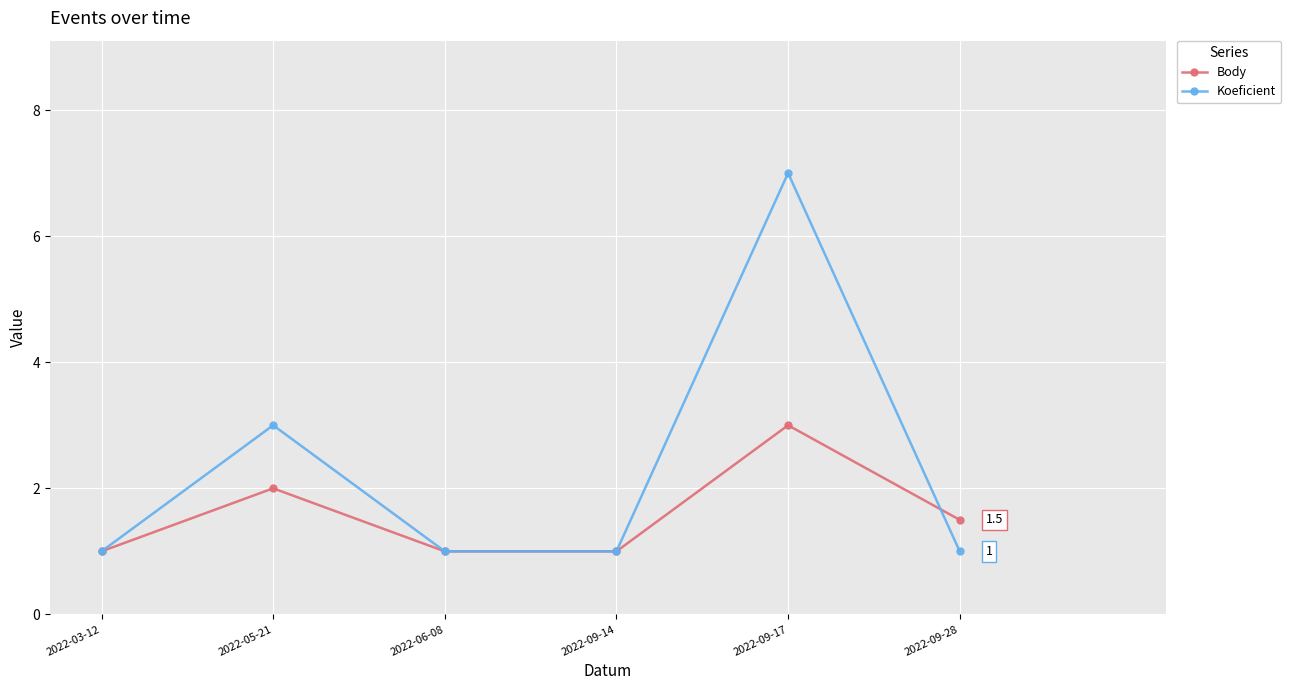

Reading right to left, extract all data points from this chart.

Body: 2022-09-28=1.5	2022-09-17=3.0	2022-09-14=1.0	2022-06-08=1.0	2022-05-21=2.0	2022-03-12=1.0
Koeficient: 2022-09-28=1.0	2022-09-17=7.0	2022-09-14=1.0	2022-06-08=1.0	2022-05-21=3.0	2022-03-12=1.0